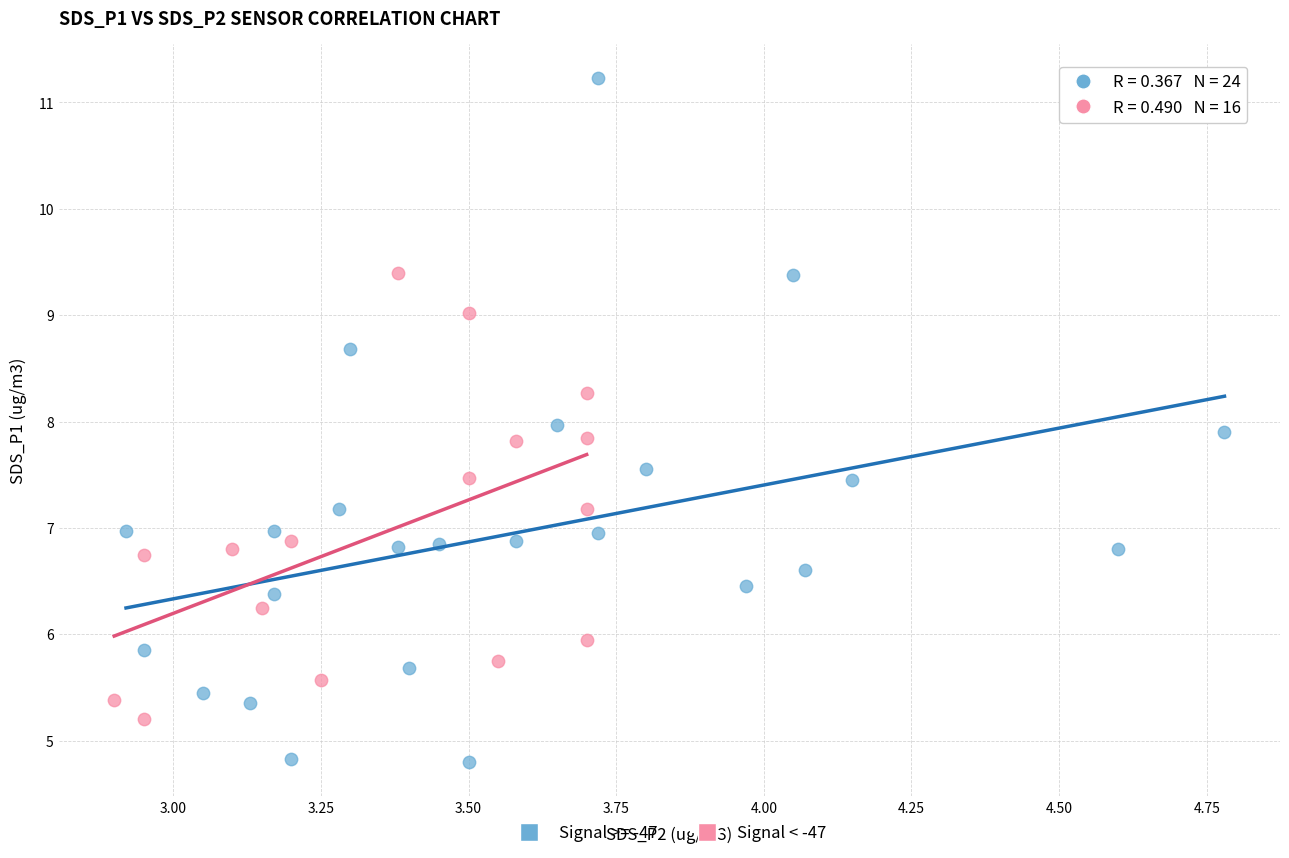

Which series contains the lowest Y value?

Signal >= -47